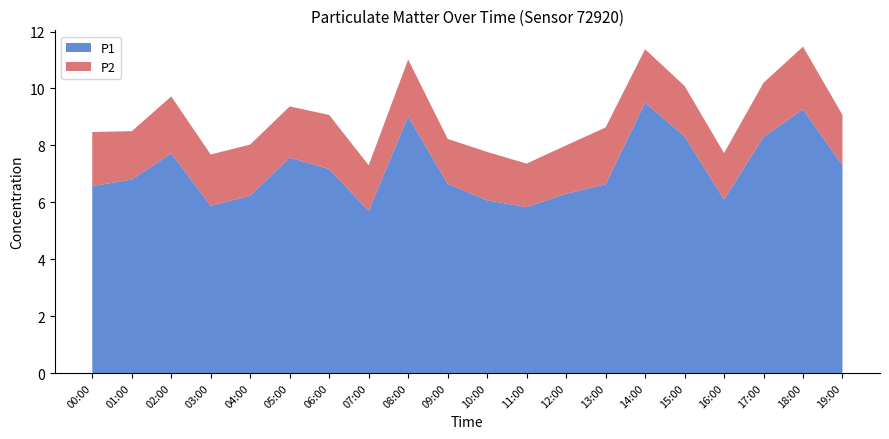

Reading right to left, extract all data points from this chart.

P1: 7.3	9.3	8.3	6.1	8.3	9.5	6.6	6.3	5.8	6.1	6.7	9.0	5.7	7.2	7.6	6.2	5.9	7.7	6.8	6.6
P2: 1.8	2.2	1.9	1.6	1.8	1.9	2.0	1.7	1.5	1.7	1.6	2.0	1.6	1.9	1.8	1.8	1.8	2.0	1.7	1.9